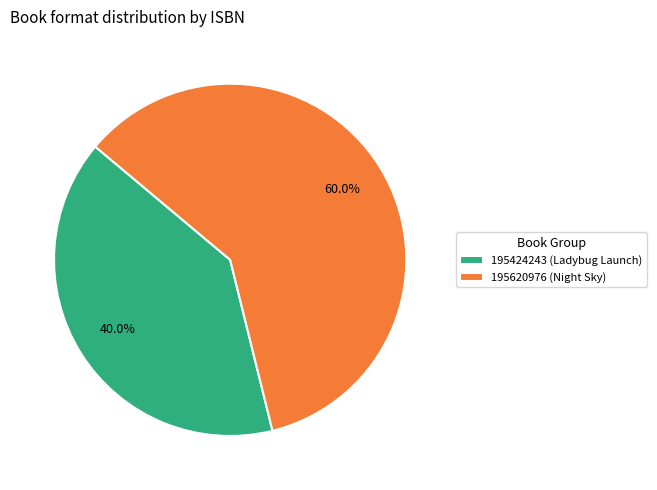

How many segments does this pie chart have?

2